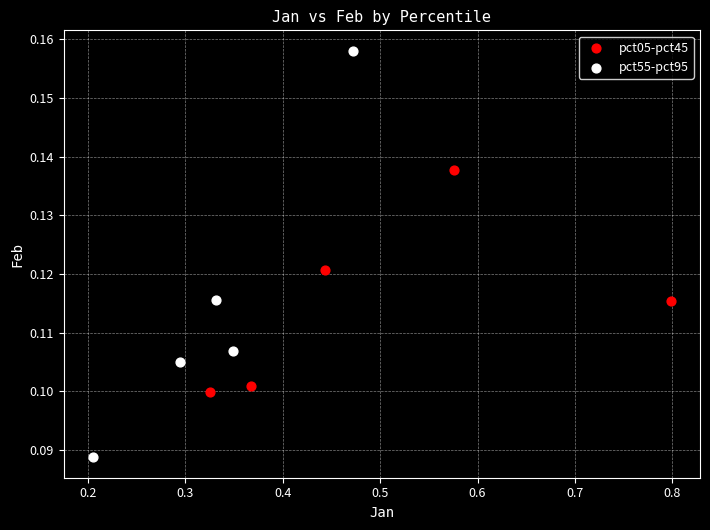

Which series reaches the minimum Y coordinate?

pct55-pct95